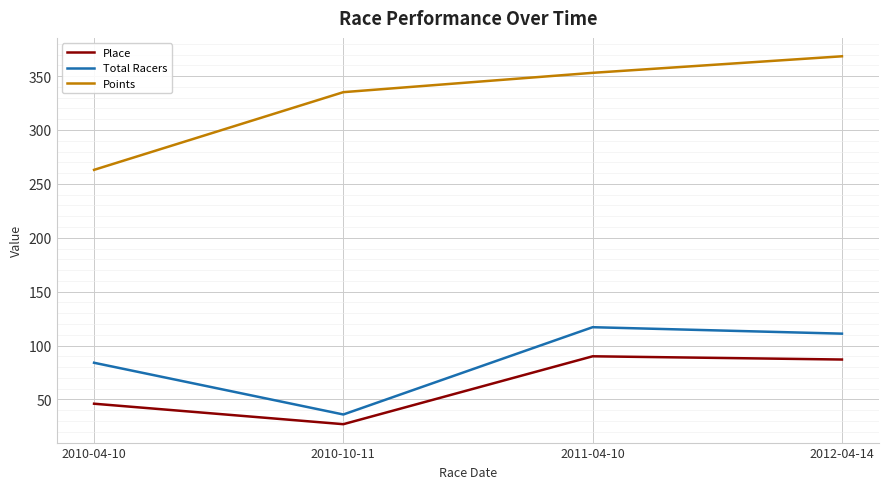

At which label does Place first exceed 87?

2011-04-10